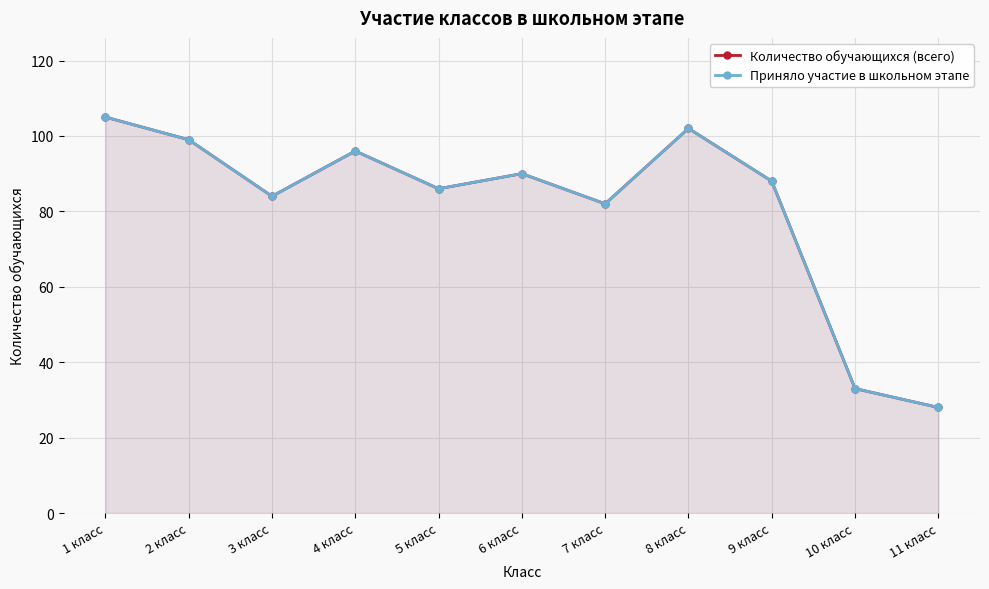

Is the value of Приняло участие в школьном этапе at 4 класс greater than the value of Количество обучающихся (всего) at 2 класс?

No